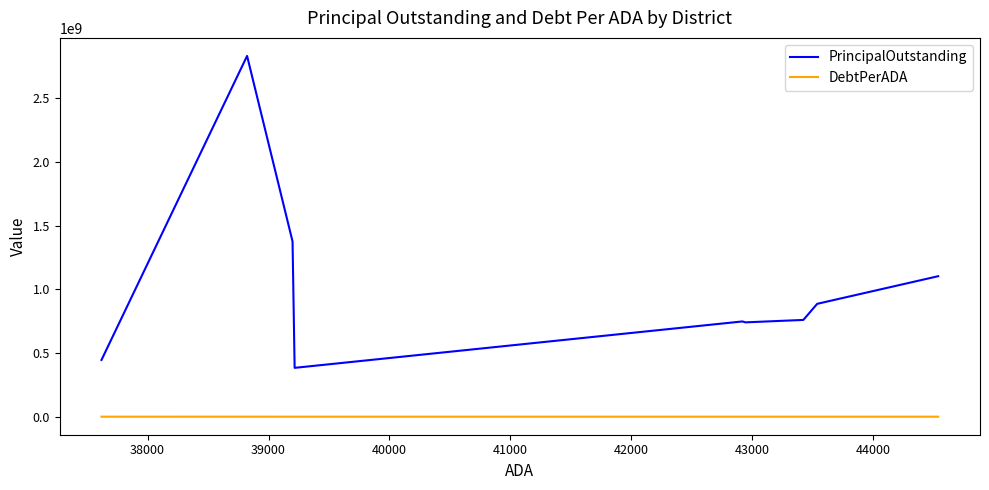

At how many categories does at least one series exceed 1636877910?

1